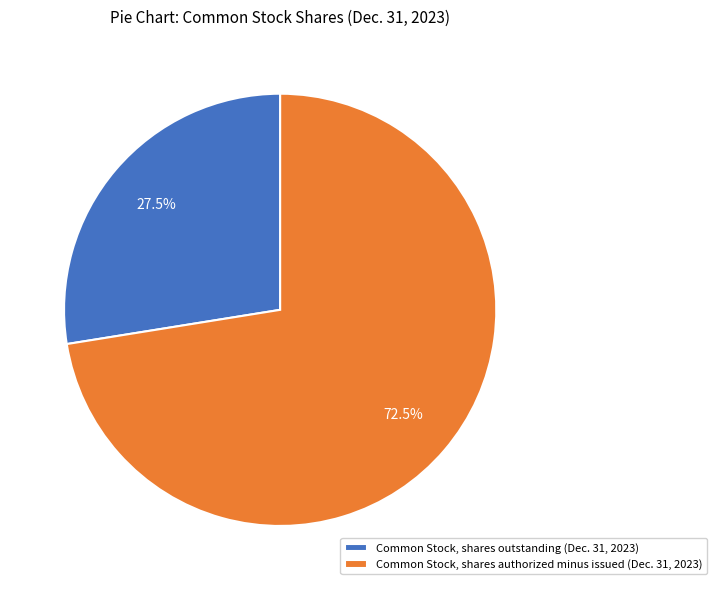

How many segments does this pie chart have?

2